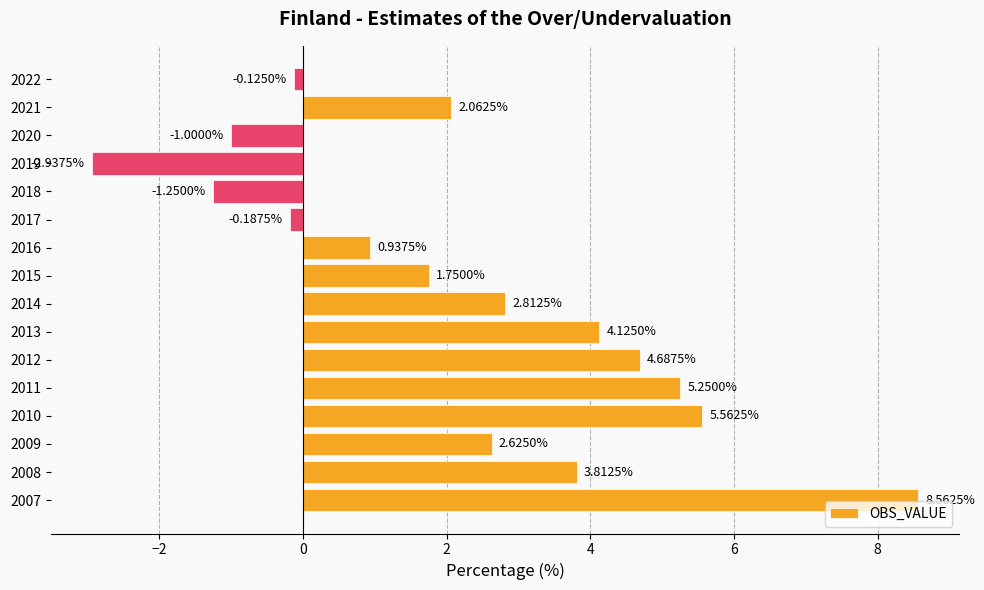

What is the average value?

2.3